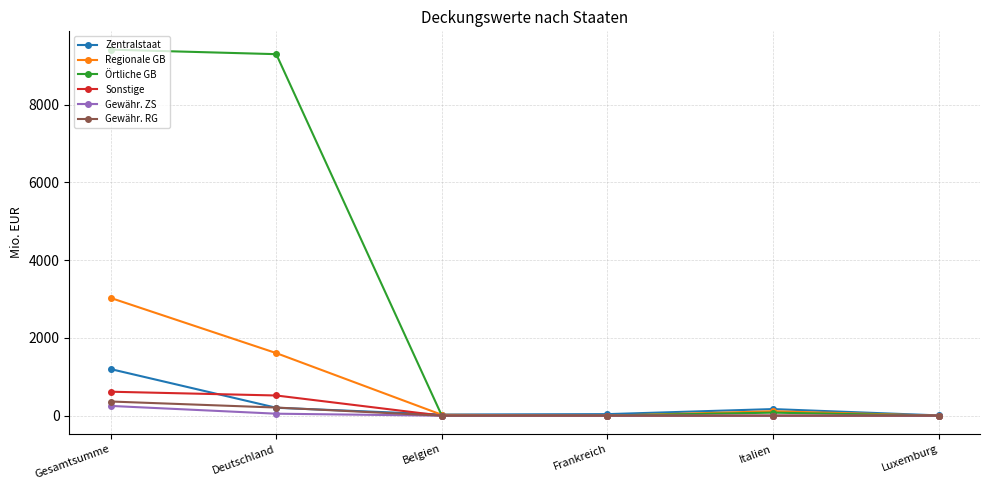

Where is Sonstige nearest to the value 308?

Deutschland